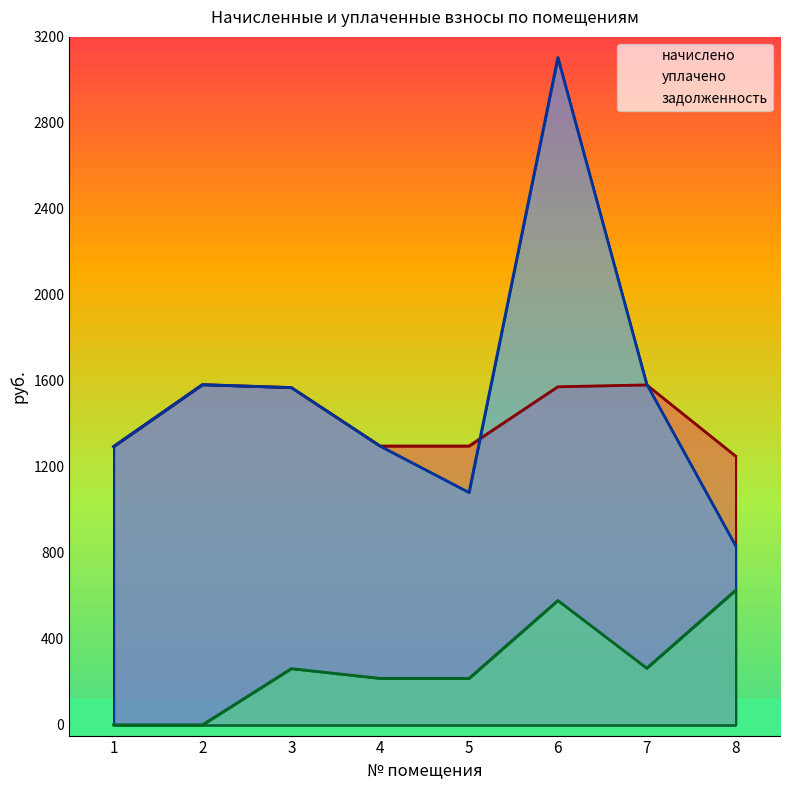

The value of уплачено at 3 is 938.3. True or false?

False